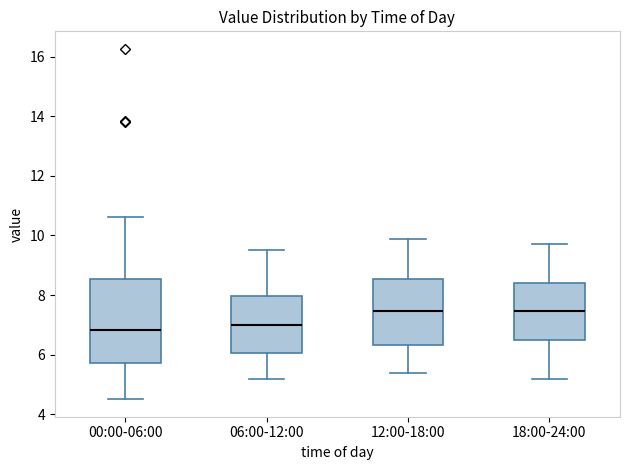

Reading left to right, read every box against the y-axis: the position of its median line, the range the box covers, and the ends of its whiskers. The values are not printed on the chart, so give them approximately, as read against the axis.

00:00-06:00: median 6.8, box 5.8 to 8.6, whiskers 4.6 to 10.6
06:00-12:00: median 7.0, box 6.0 to 8.0, whiskers 5.2 to 9.6
12:00-18:00: median 7.4, box 6.4 to 8.6, whiskers 5.4 to 9.8
18:00-24:00: median 7.4, box 6.4 to 8.4, whiskers 5.2 to 9.8